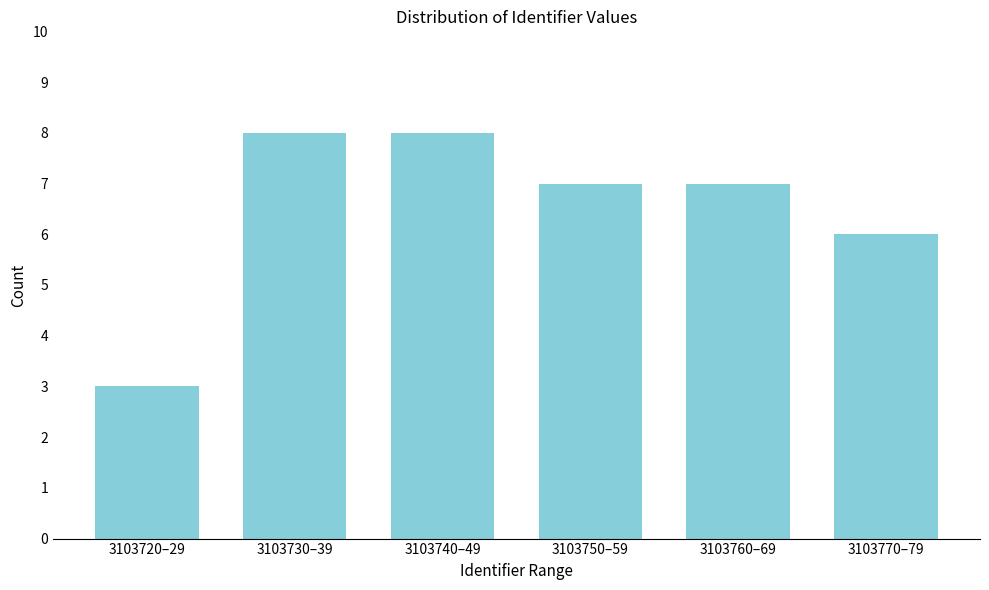

Reading left to right, extract all data points from this chart.

3	8	8	7	7	6